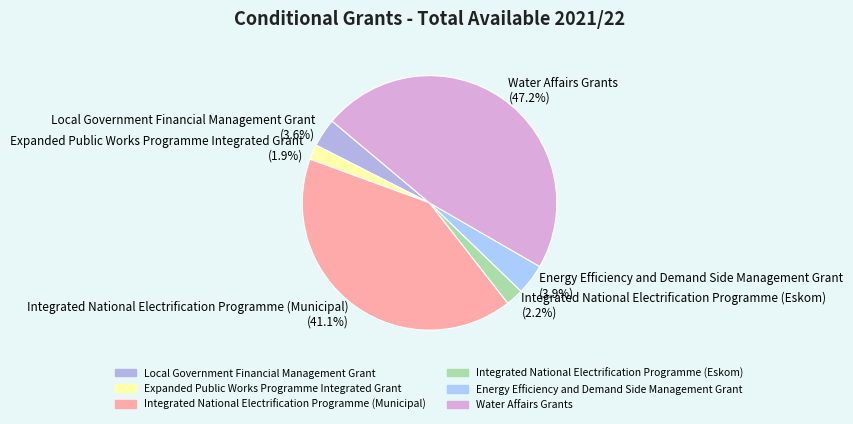

To the nearest percent, what is the difference between the largest and smallest slice percentages?

45%